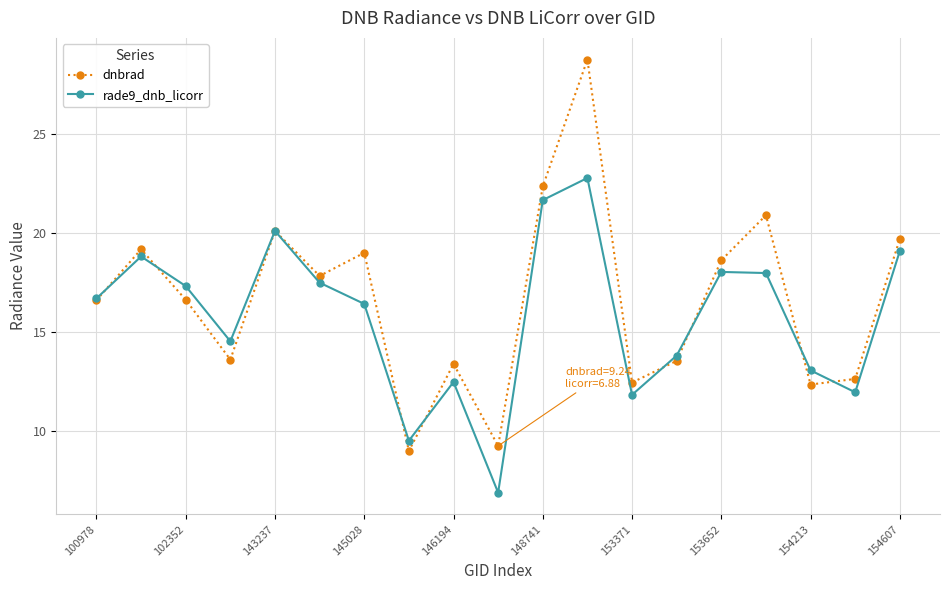

What is the value of the dnbrad point at the 10th from the left?

9.2